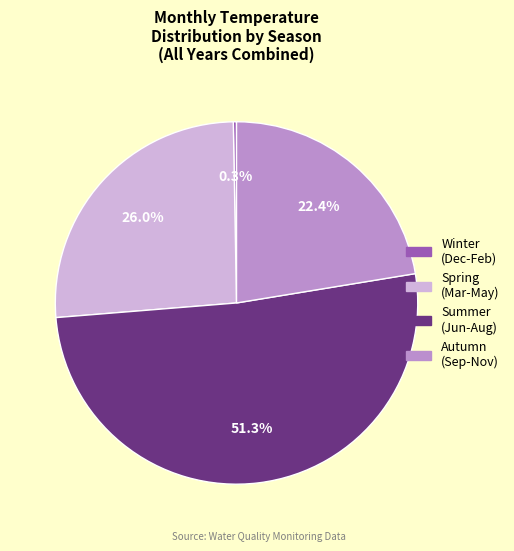

Is there a majority slice in this chart?

Yes